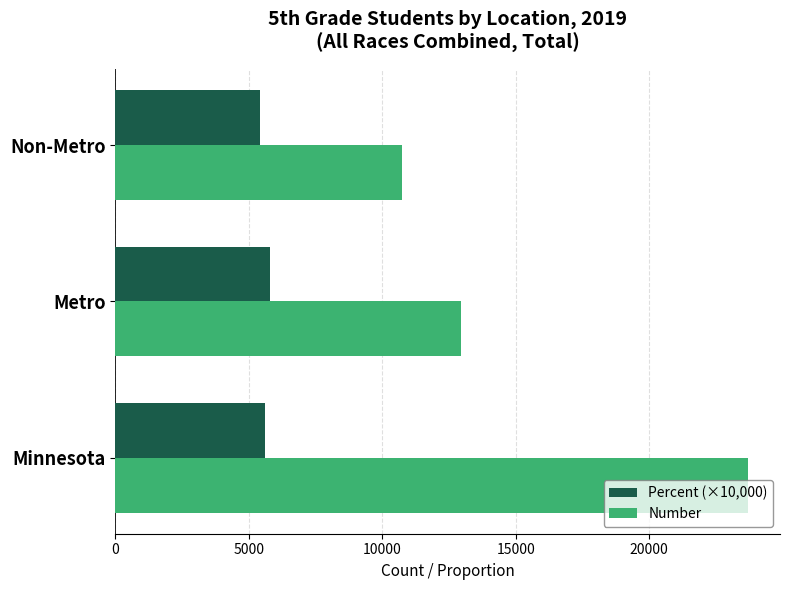

How many distinct data groups are displayed?

2